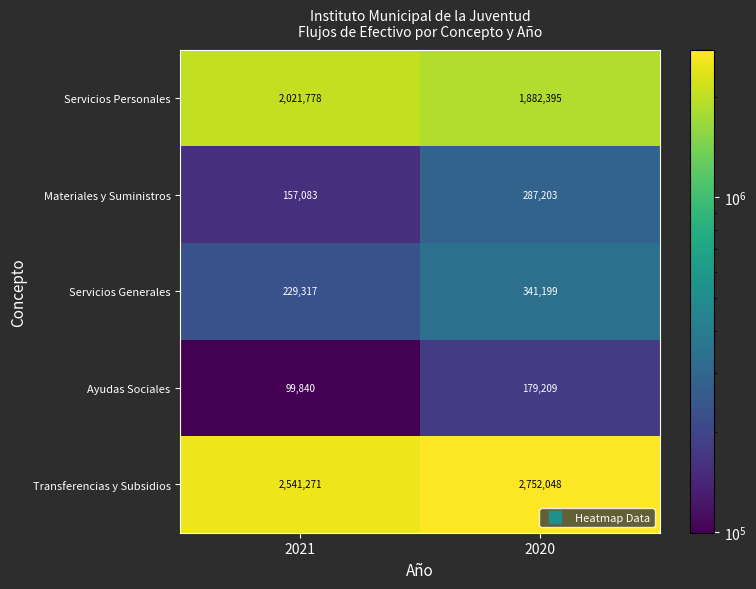

Which category has the lowest value across all series?

2021